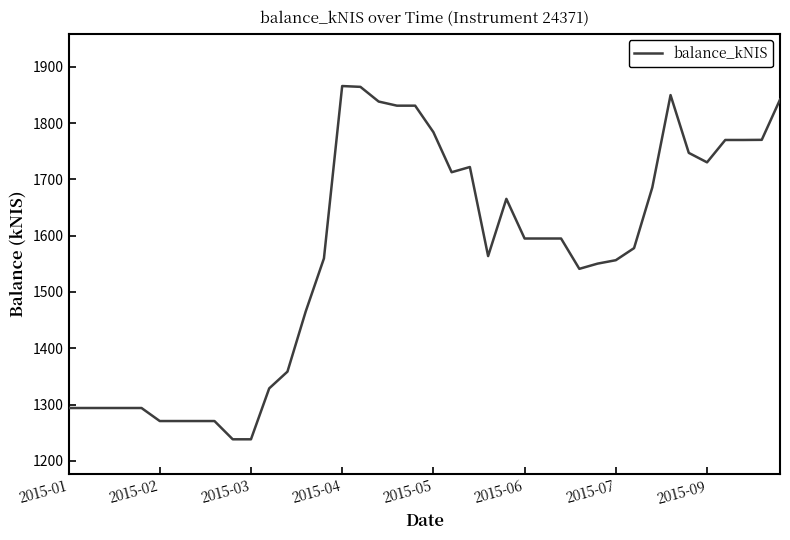

Count the number of values greater than 1594.

20